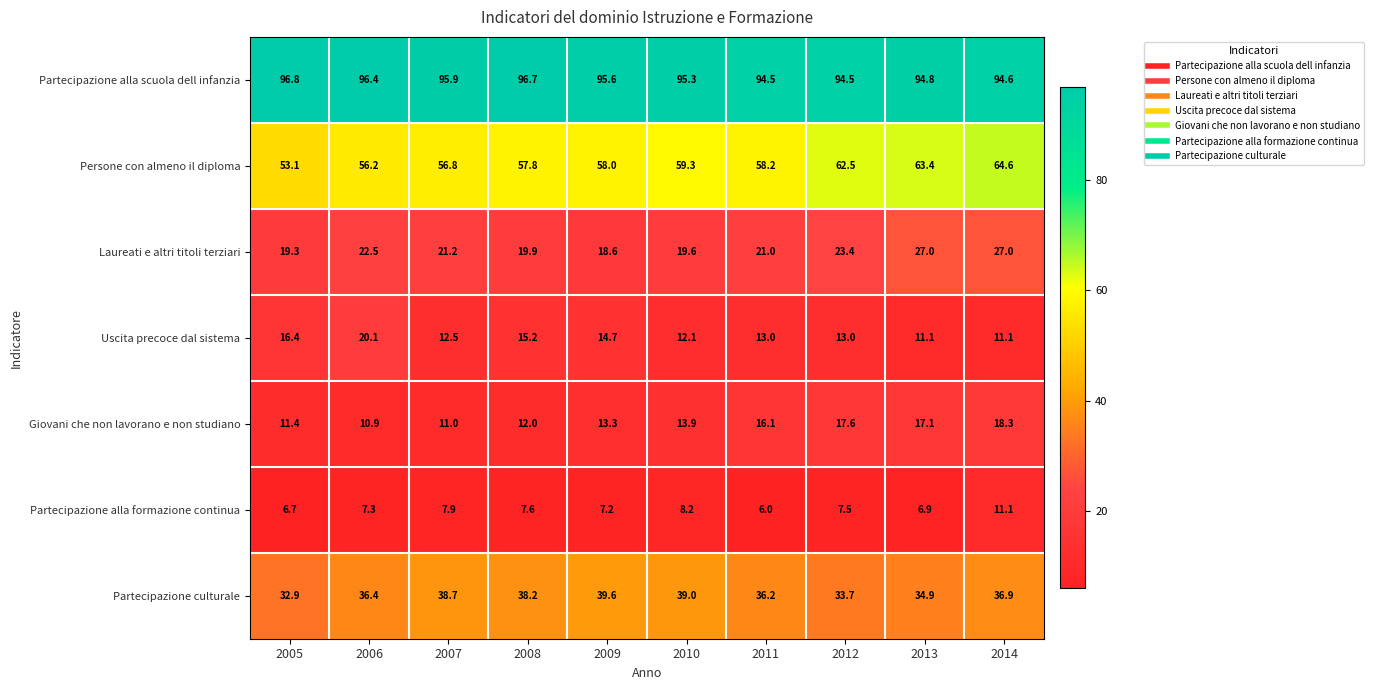

What is the sum of all Partecipazione culturale values?

366.5